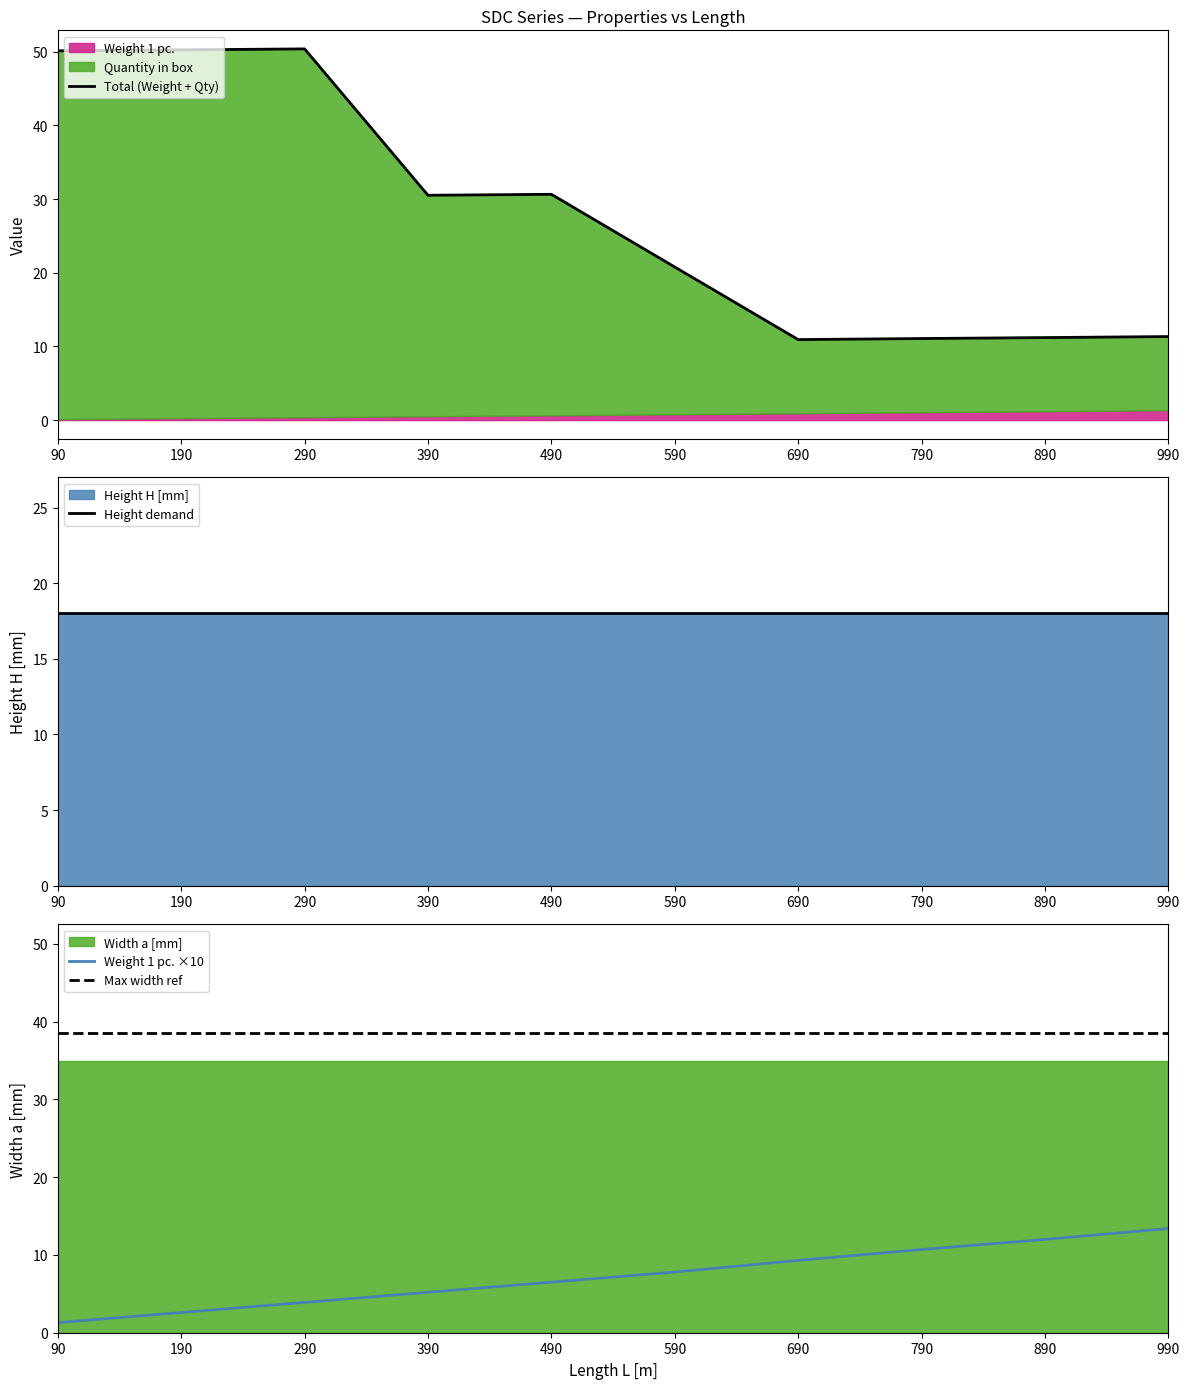

What is the highest value of the Height demand series?

18.0